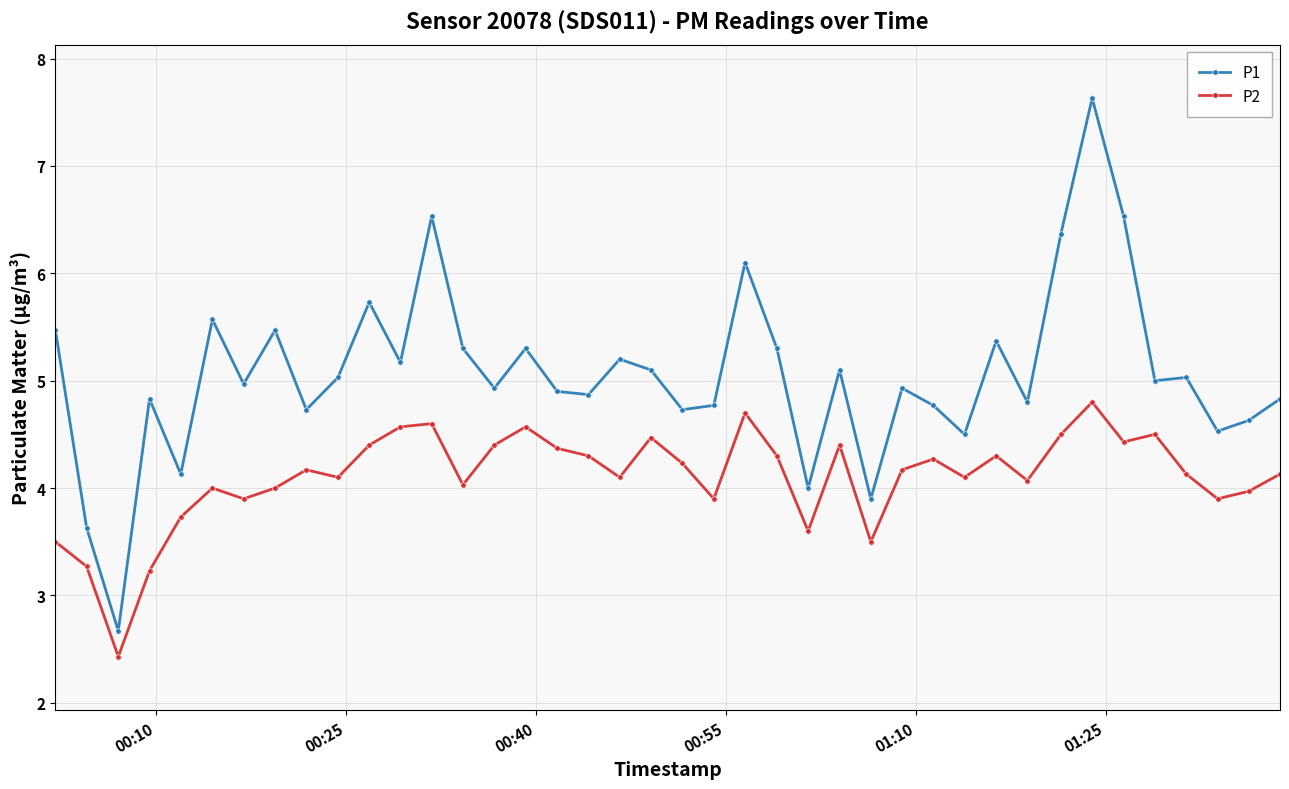

How many values in the P1 series are below 5?

20